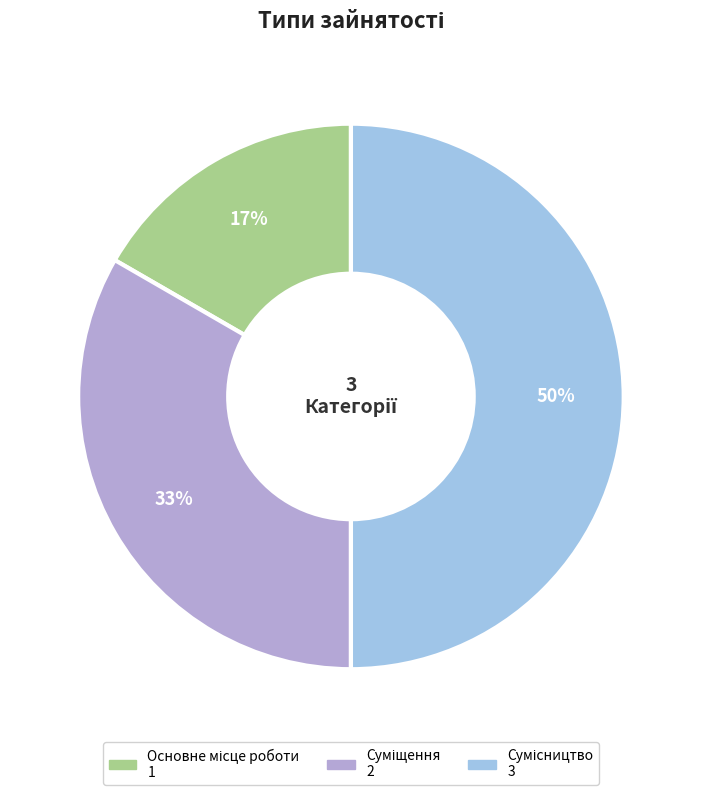

To the nearest percent, what is the average slice percentage?

33%